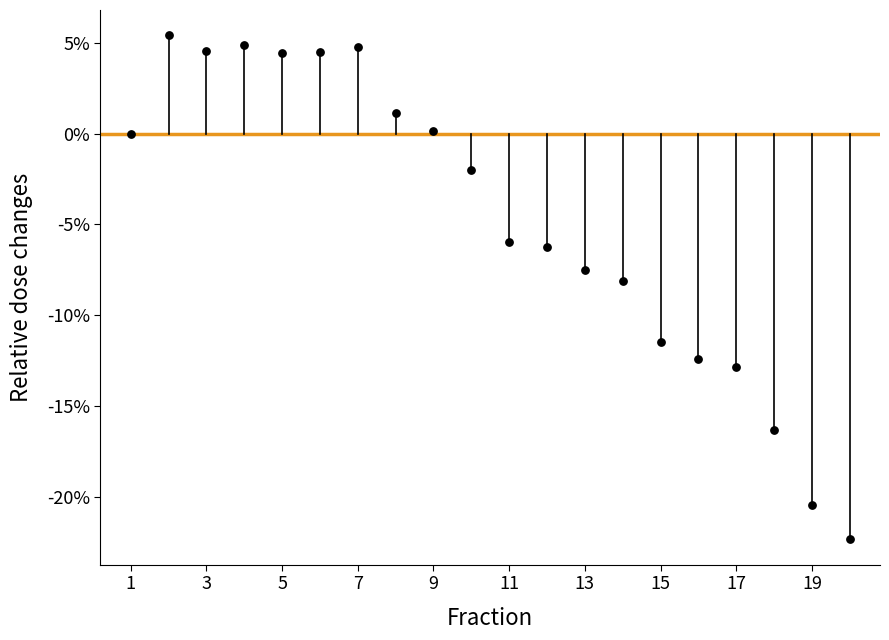

What is the range of X values (max minus min)?

19.0